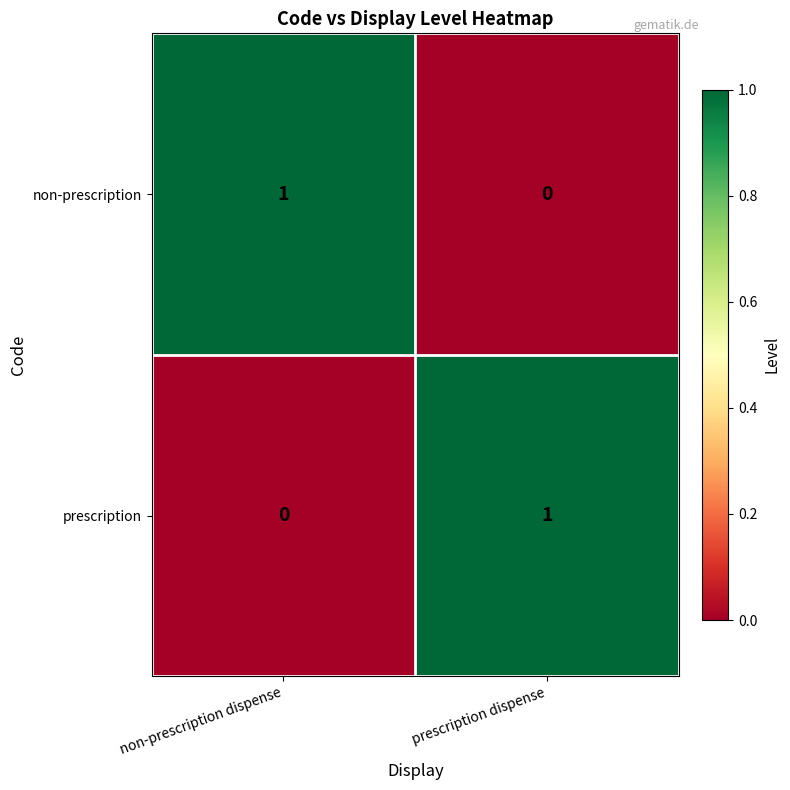

Is it true that prescription equals 1 at prescription dispense?

True